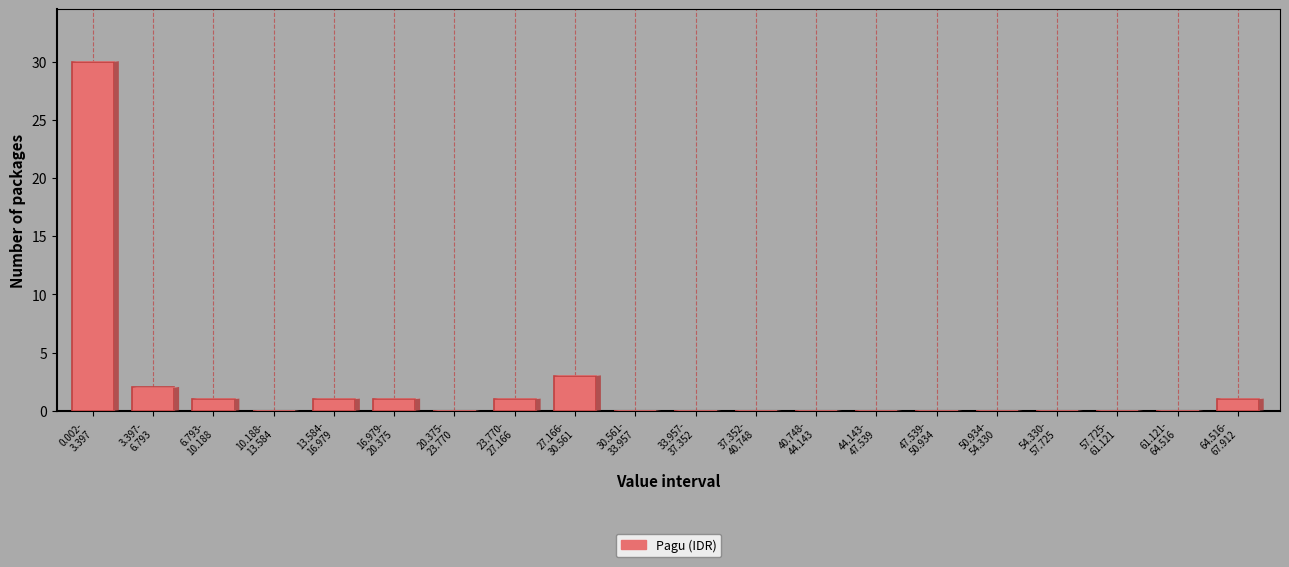

What is the sum of all values?

40